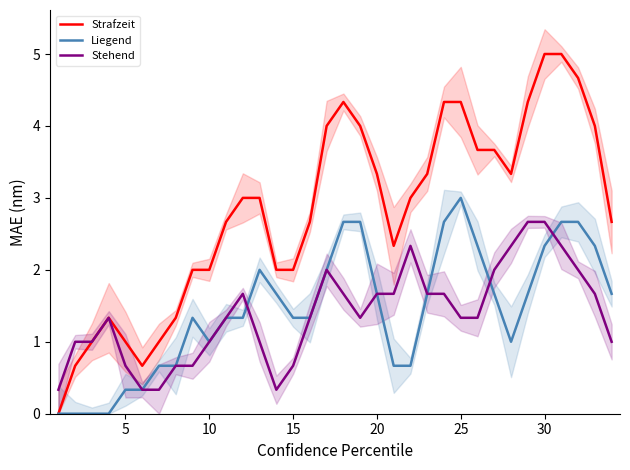

Reading left to right, what are all the values shown in this chart?

Strafzeit: 0.0	0.7	1.0	1.3	1.0	0.7	1.0	1.3	2.0	2.0	2.7	3.0	3.0	2.0	2.0	2.7	4.0	4.3	4.0	3.3	2.3	3.0	3.3	4.3	4.3	3.7	3.7	3.3	4.3	5.0	5.0	4.7	4.0	2.7
Liegend: 0.0	0.0	0.0	0.0	0.3	0.3	0.7	0.7	1.3	1.0	1.3	1.3	2.0	1.7	1.3	1.3	2.0	2.7	2.7	1.7	0.7	0.7	1.7	2.7	3.0	2.3	1.7	1.0	1.7	2.3	2.7	2.7	2.3	1.7
Stehend: 0.3	1.0	1.0	1.3	0.7	0.3	0.3	0.7	0.7	1.0	1.3	1.7	1.0	0.3	0.7	1.3	2.0	1.7	1.3	1.7	1.7	2.3	1.7	1.7	1.3	1.3	2.0	2.3	2.7	2.7	2.3	2.0	1.7	1.0